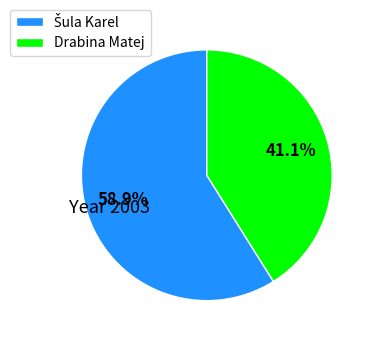

To the nearest percent, what is the average slice percentage?

50%